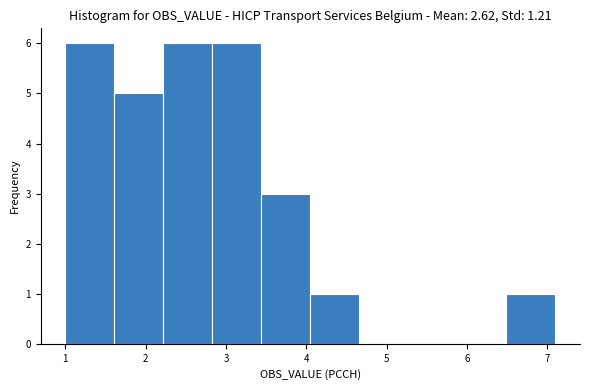

Reading left to right, list every bar in this chart as the range it spans on the x-axis followed by its height. Neither the bar edges nor the heights are printed on the chart, so give them approximately, as read against the axes.

1.00 to 1.61: 6
1.61 to 2.22: 5
2.22 to 2.83: 6
2.83 to 3.44: 6
3.44 to 4.05: 3
4.05 to 4.66: 1
4.66 to 5.27: 0
5.27 to 5.88: 0
5.88 to 6.49: 0
6.49 to 7.10: 1